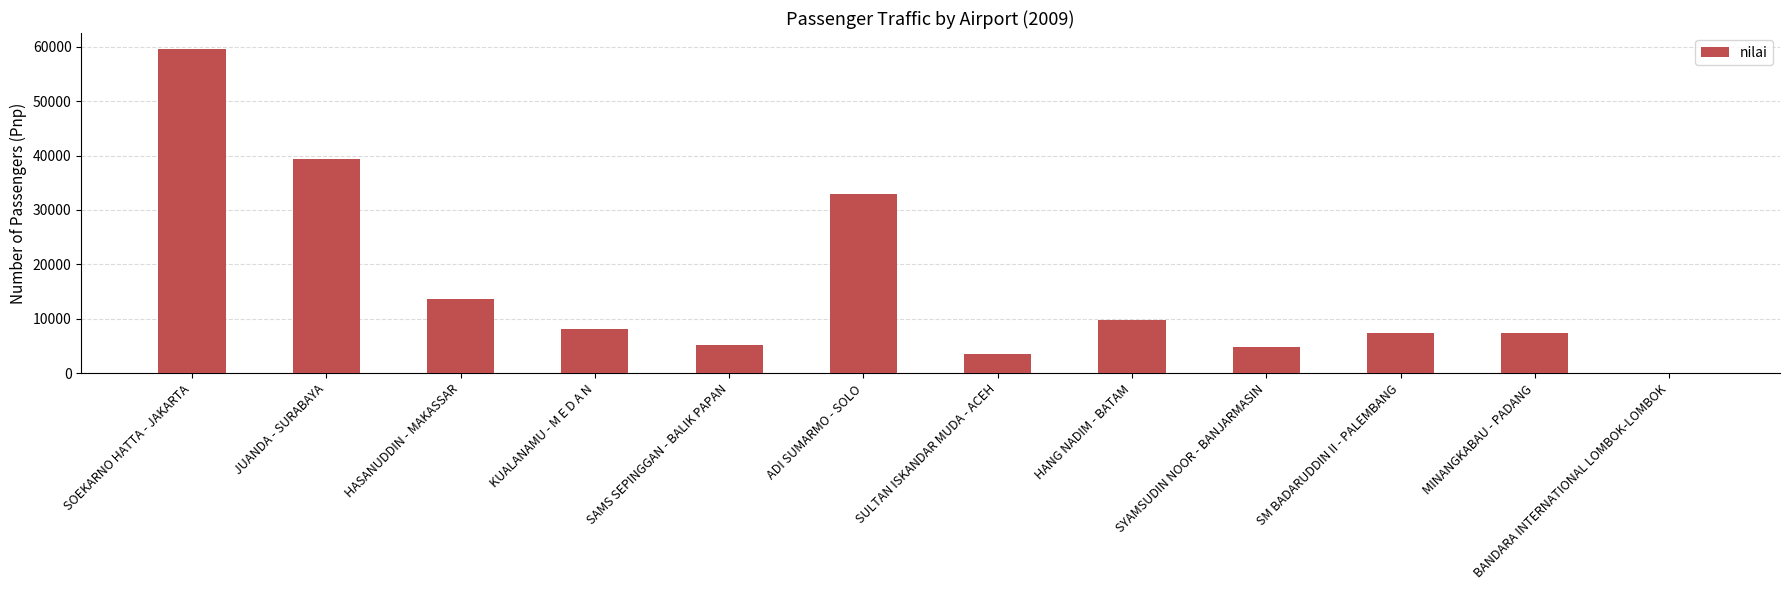

Are the bars horizontal?

No